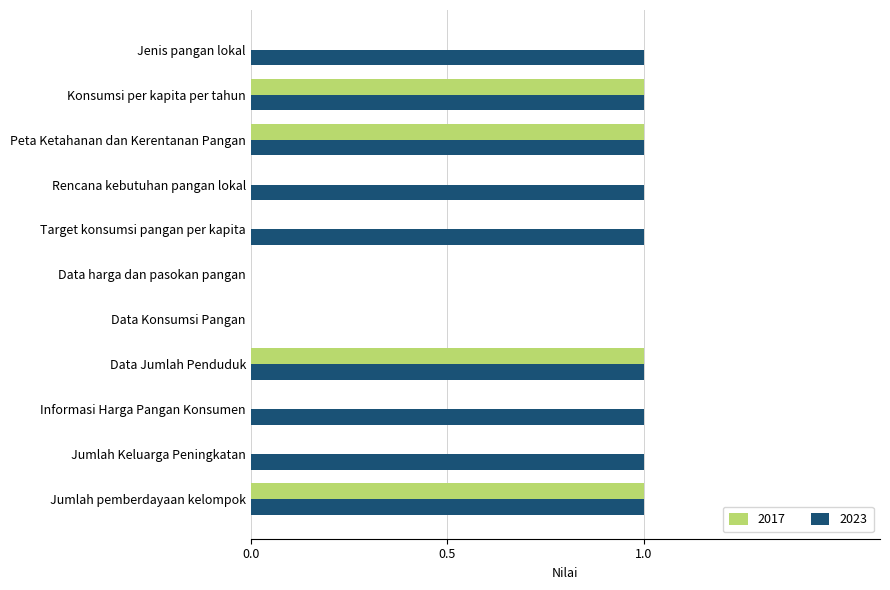

True or false: 2017 has a value of 0 at Jumlah Keluarga Peningkatan.

True